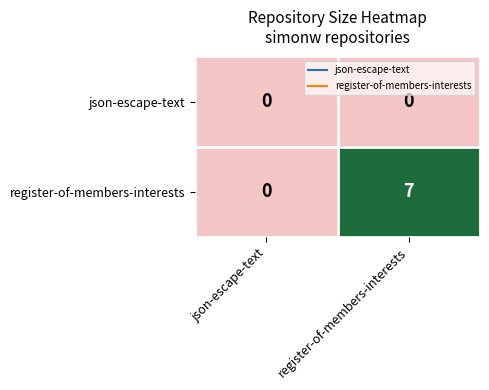

Reading left to right, list all the values displayed in this chart.

json-escape-text: json-escape-text=0	register-of-members-interests=0
register-of-members-interests: json-escape-text=0	register-of-members-interests=7